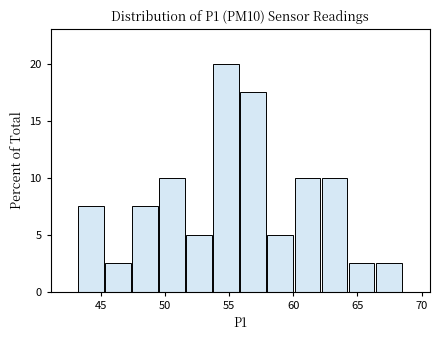

Reading left to right, list every bar in this chart as the range it spans on the x-axis followed by its height. Neither the bar edges nor the heights are printed on the chart, so give them approximately, as read against the axes.

43.0 to 45.5: 7.5
45.5 to 47.5: 2.5
47.5 to 49.5: 7.5
49.5 to 51.5: 10.0
51.5 to 54.0: 5.0
54.0 to 56.0: 20.0
56.0 to 58.0: 17.5
58.0 to 60.0: 5.0
60.0 to 62.0: 10.0
62.0 to 64.5: 10.0
64.5 to 66.5: 2.5
66.5 to 68.5: 2.5